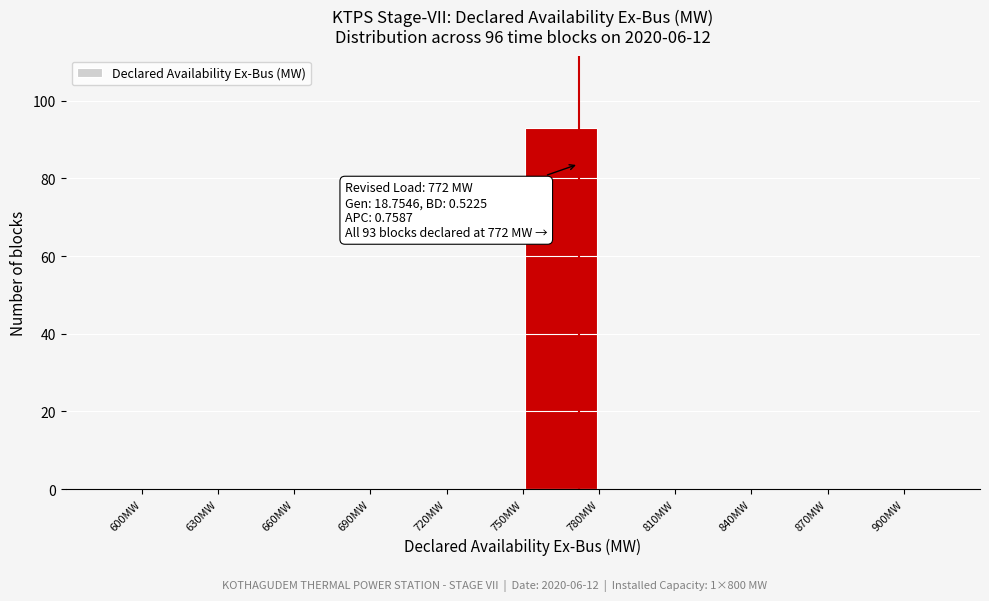

Which range on the x-axis has the tallest bar?

750 to 780